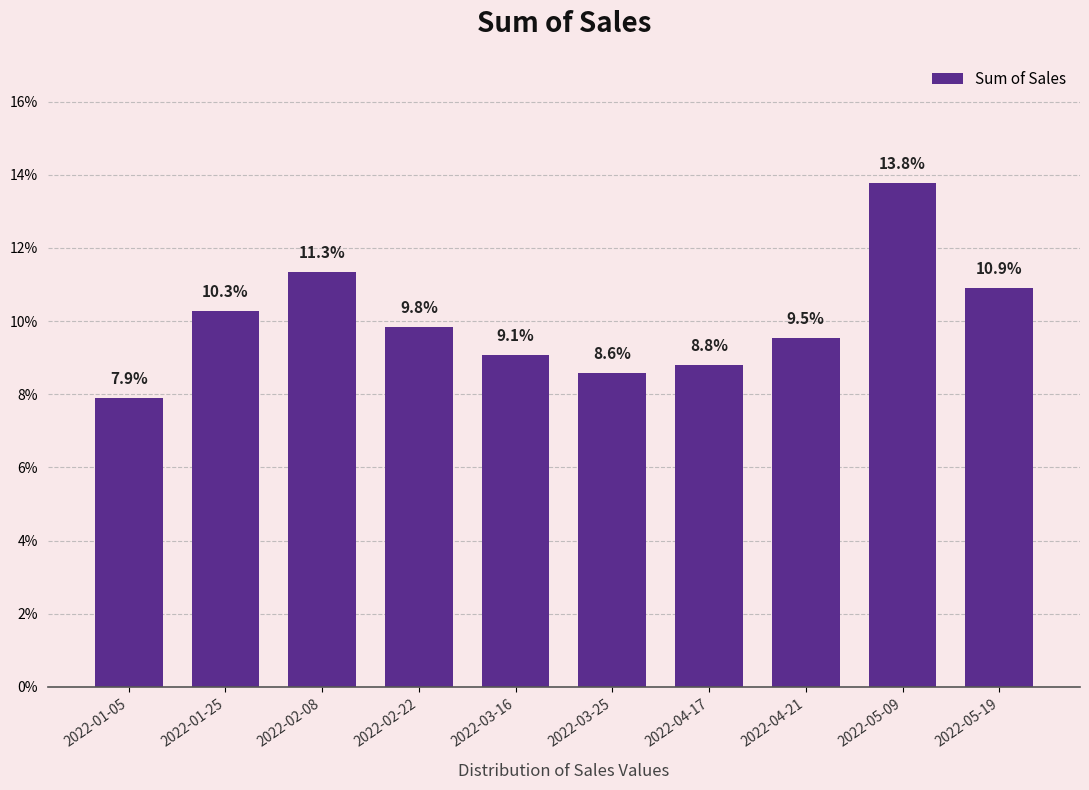

Reading left to right, what are all the values shown in this chart?

7.9	10.3	11.3	9.8	9.1	8.6	8.8	9.5	13.8	10.9